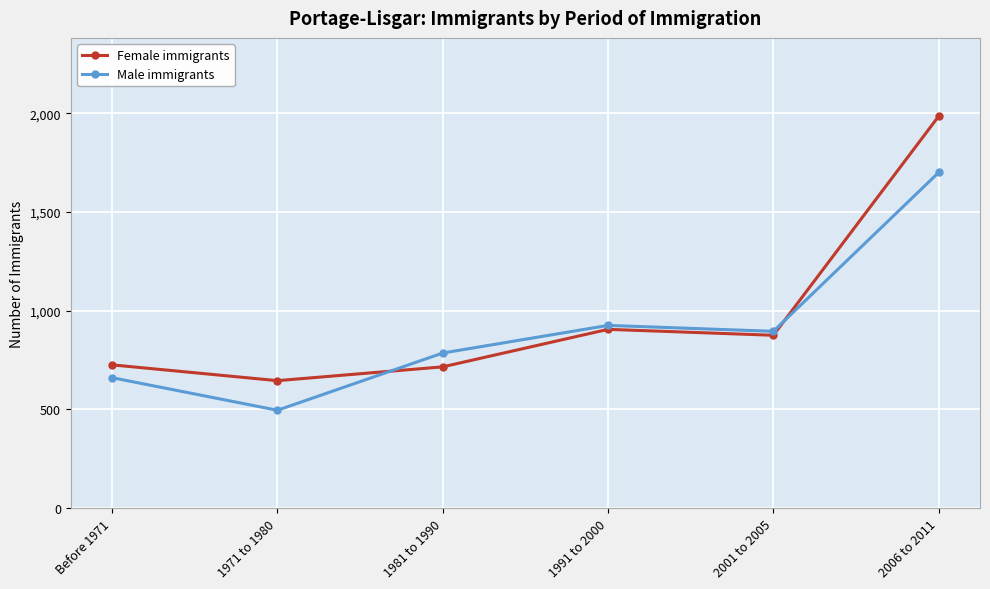

What is the label of the 5th point from the left?

2001 to 2005